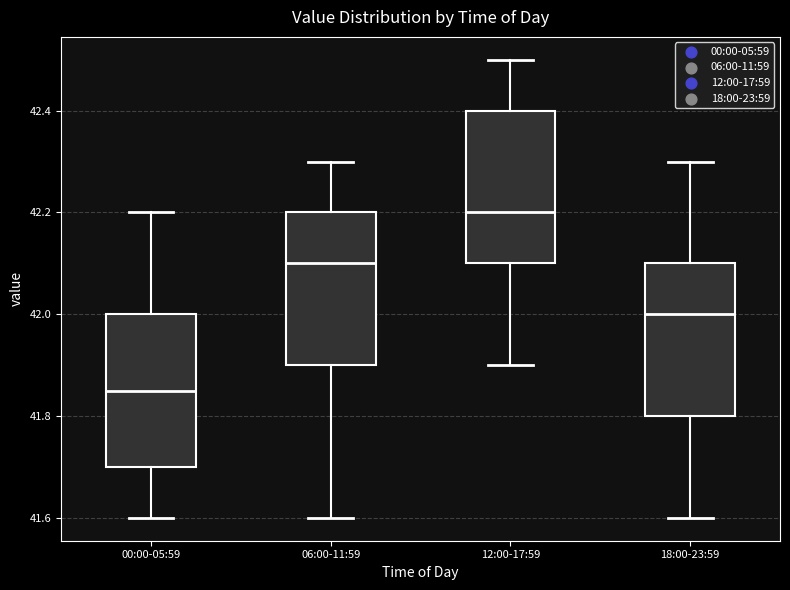

Where is the lower edge of the box for 18:00-23:59 on the y-axis? The values are not printed on the chart, so give them approximately, as read against the axis.

41.80